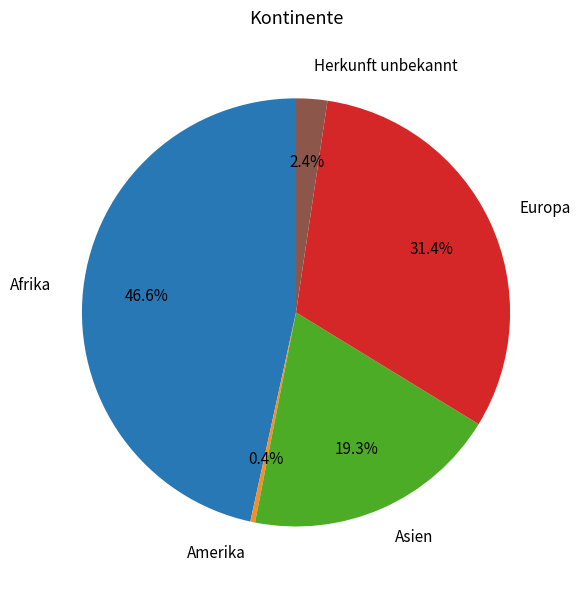

Between Afrika and Asien, which is larger?

Afrika